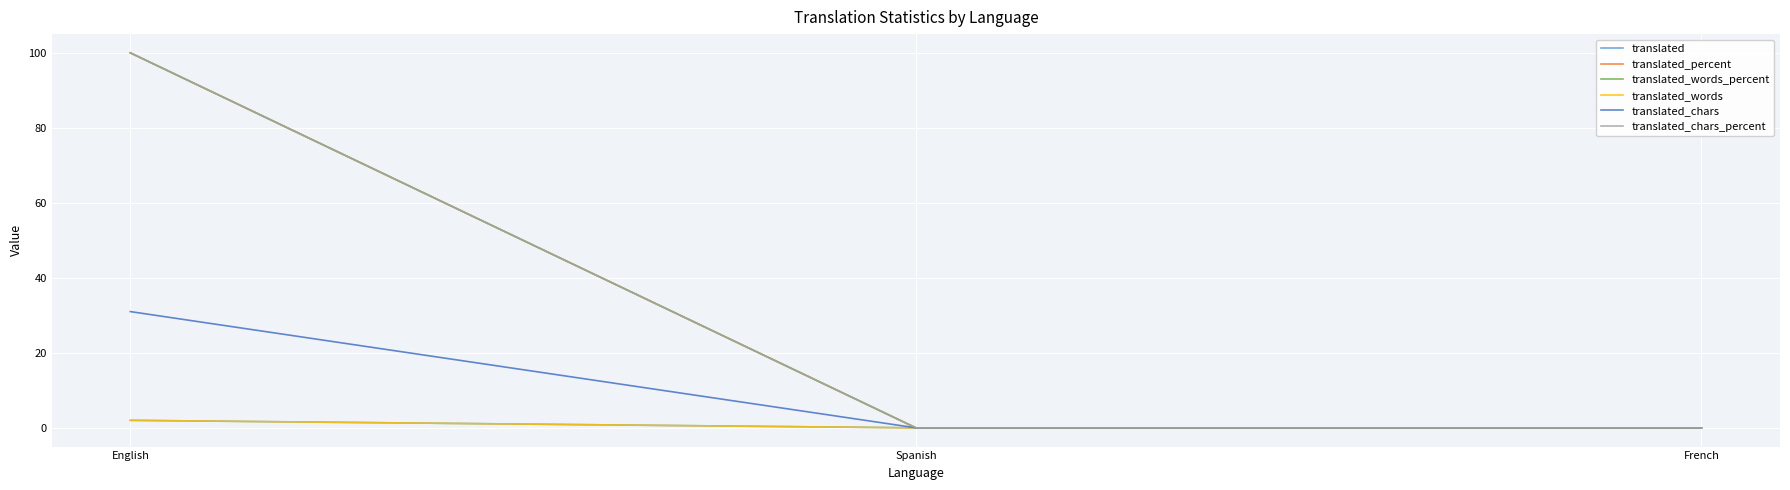

Does the chart have visible grid lines?

Yes